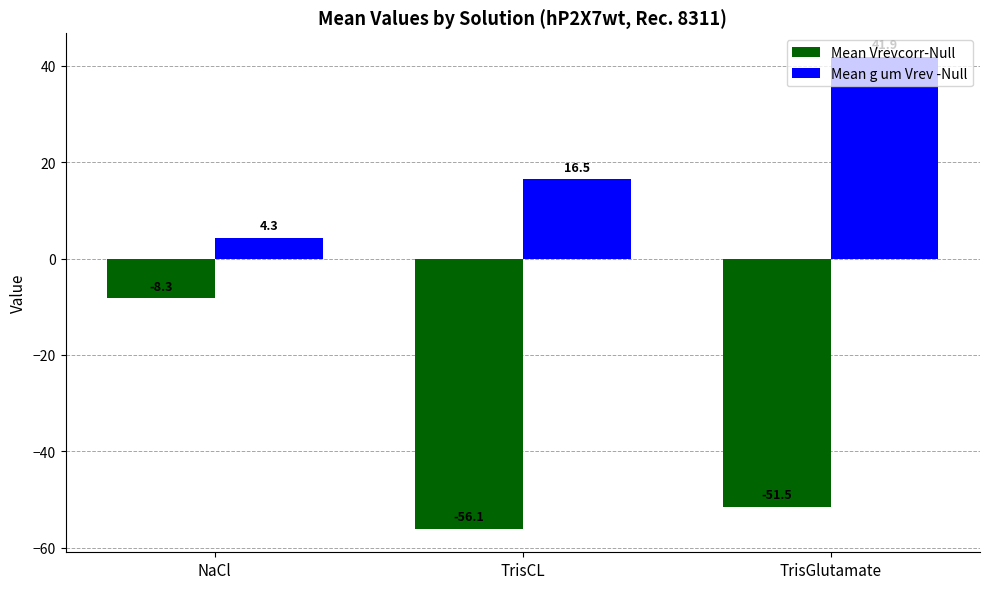

What is the label of the 1st bar from the left?

NaCl